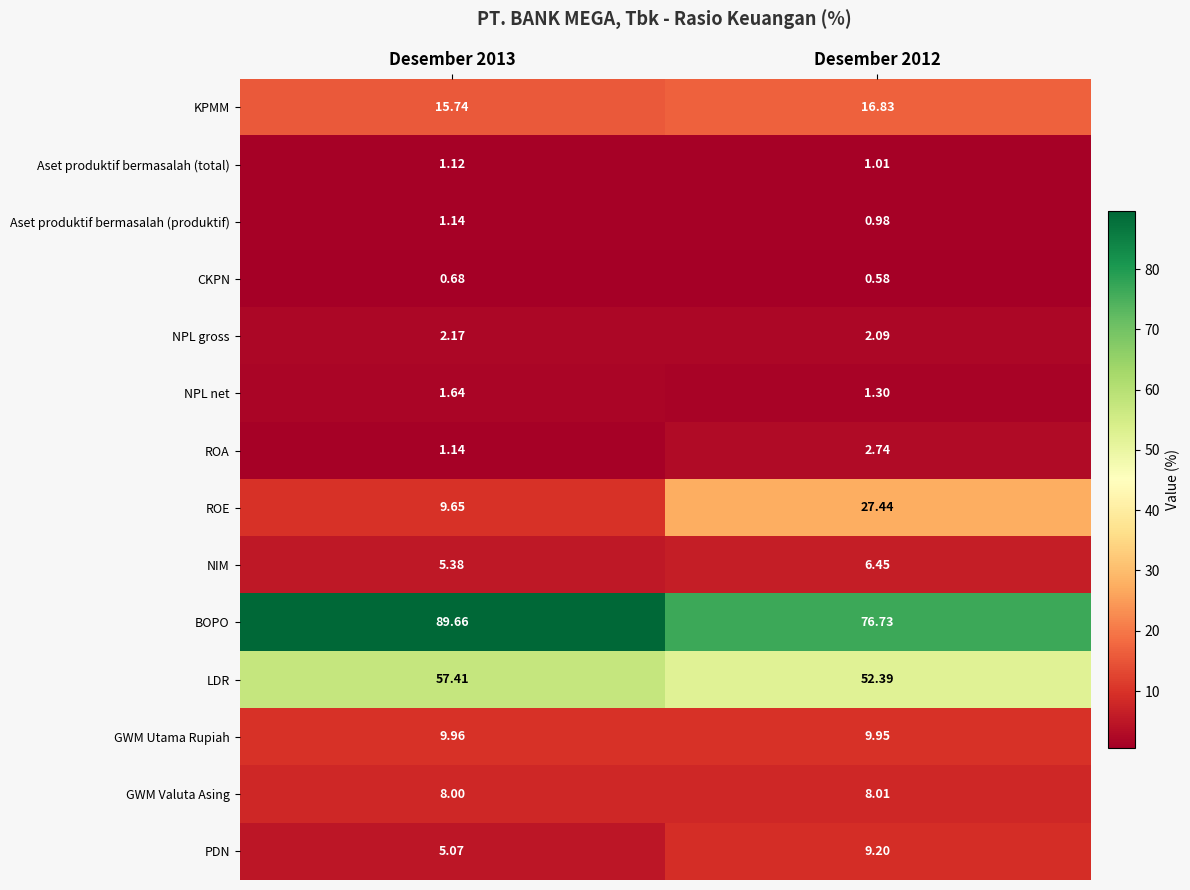

Which series changed the most between Desember 2013 and Desember 2012?

ROE